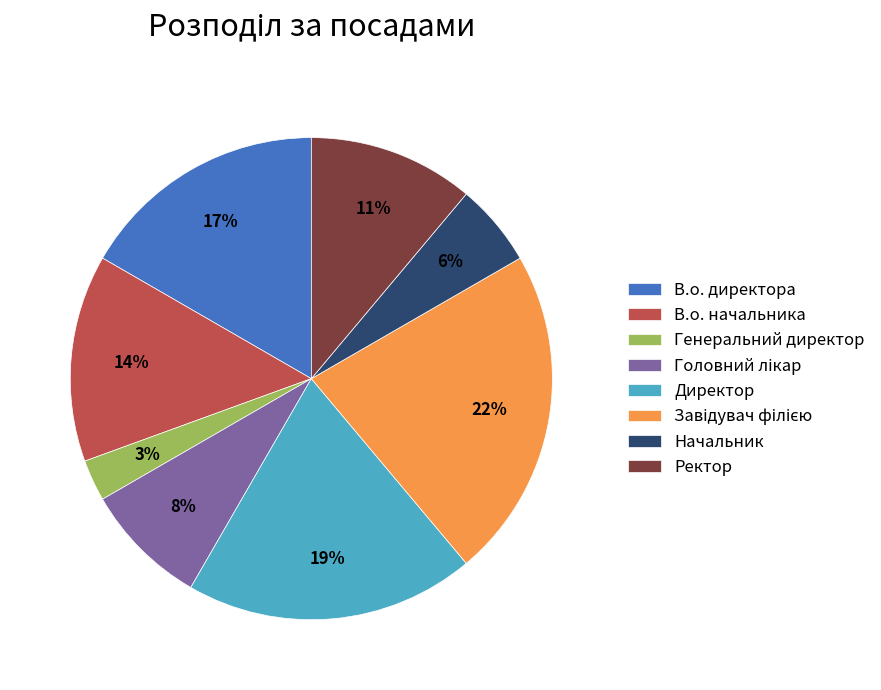

Does Генеральний директор account for over 50% of the chart?

No